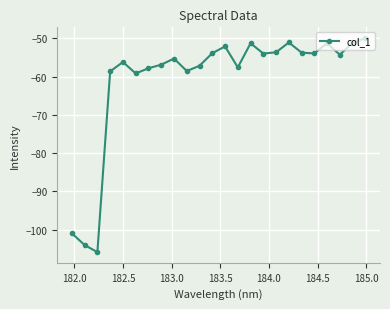

What is the difference between the maximum and minimum values?

55.9